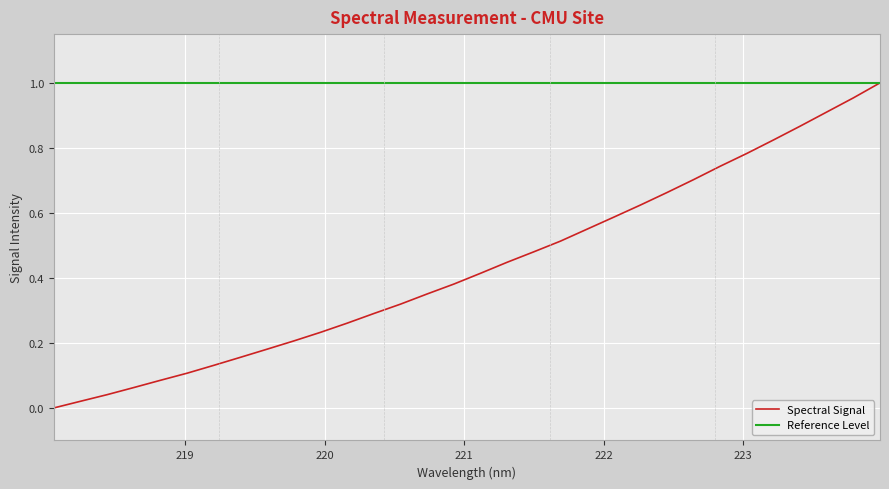

What are all the series names shown in the legend?

Spectral Signal, Reference Level